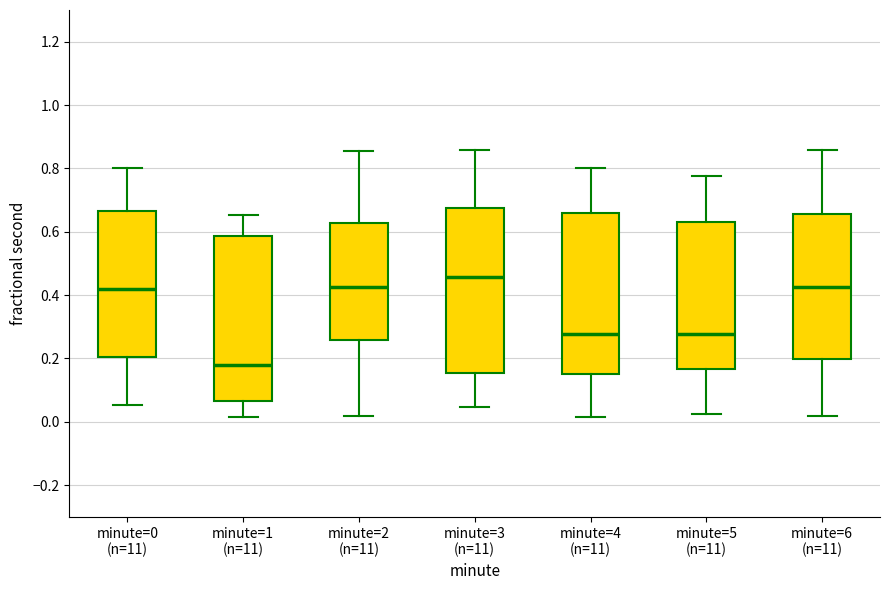

Which box has the lowest median line?

minute=1 (n=11)